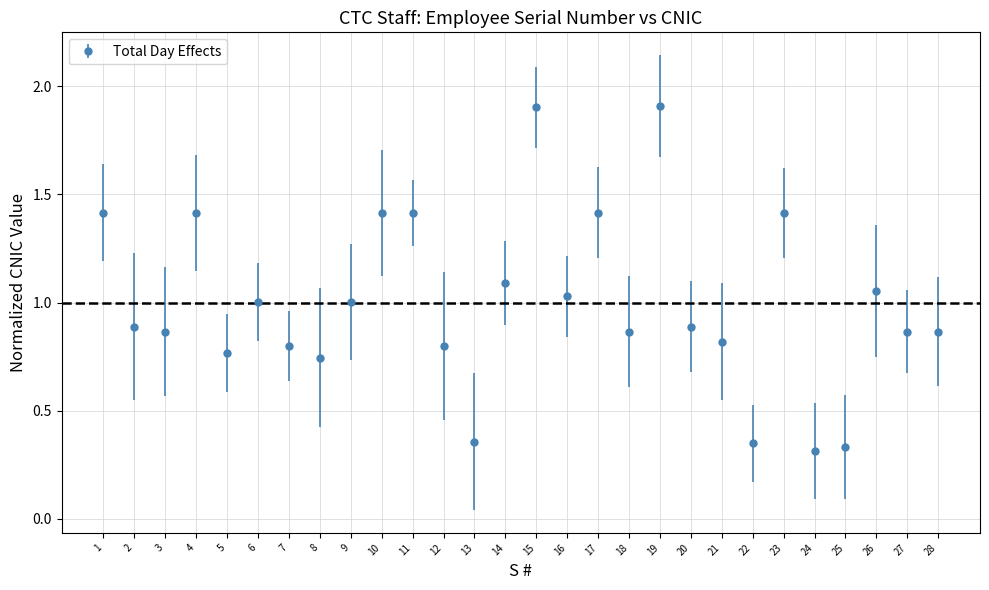

What is the change in value from 9 to 11?

+0.4